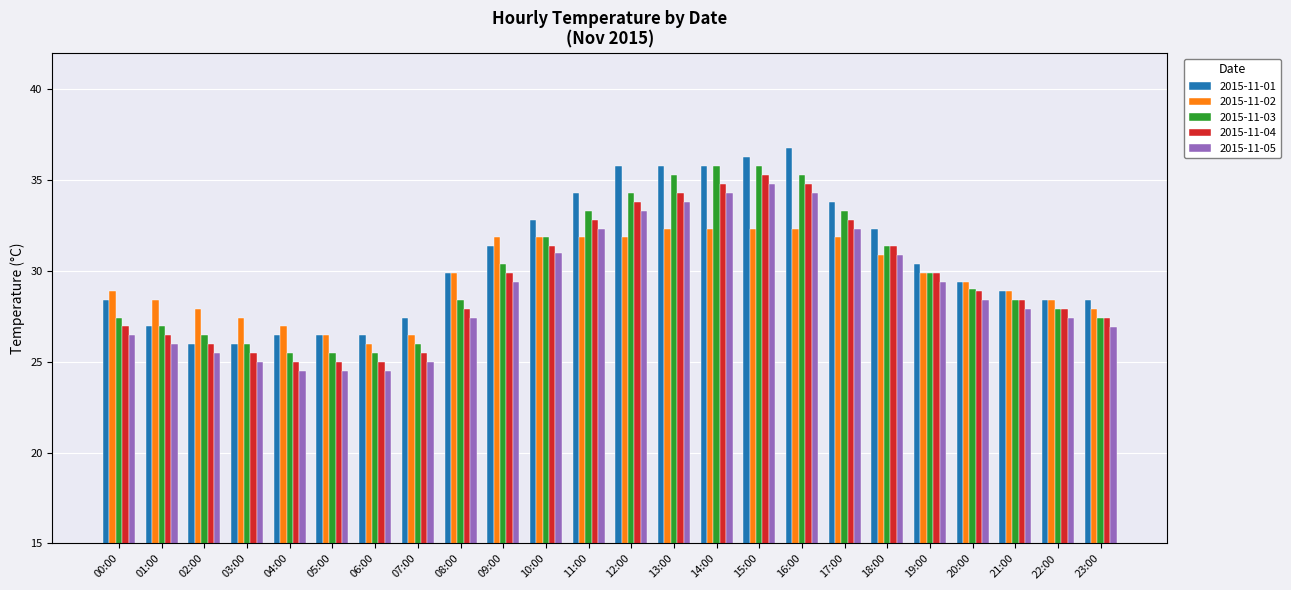

How many groups of bars are there?

24